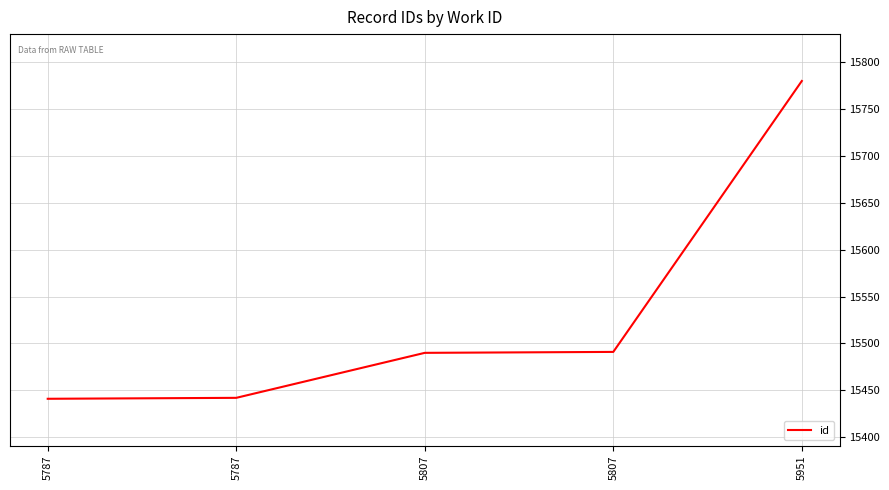

How many categories are shown in the chart?

5